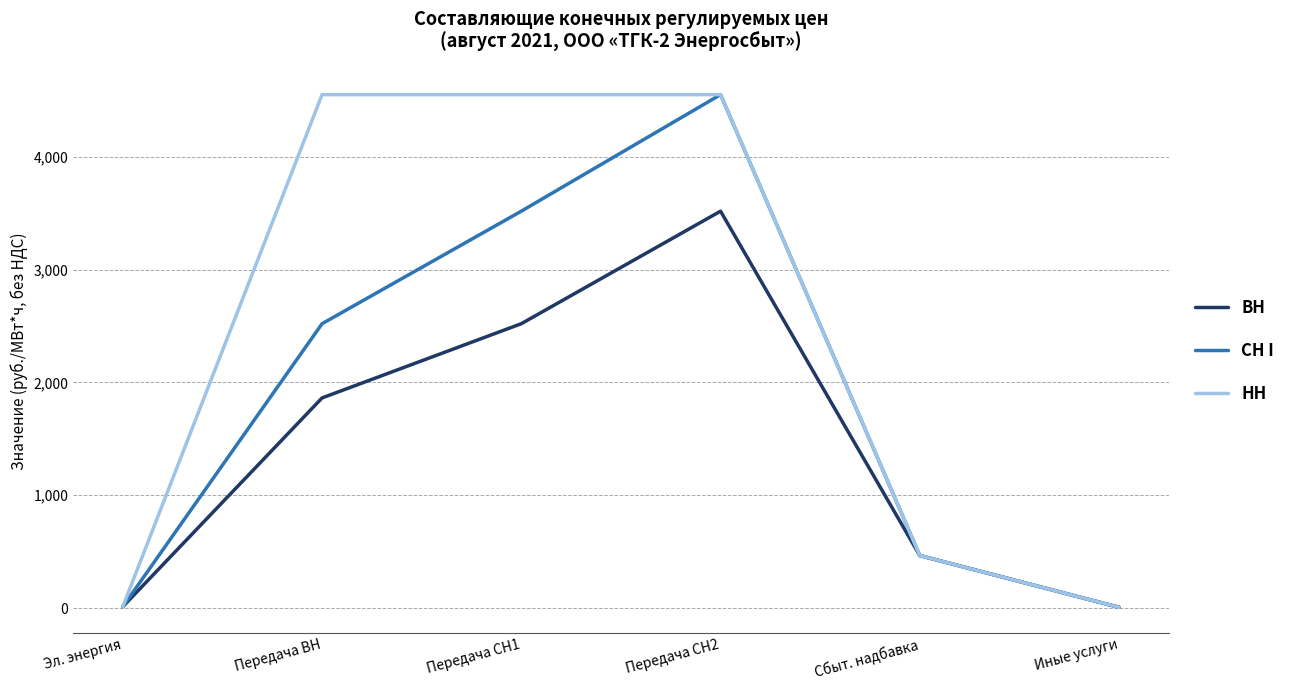

How many lines are shown in the chart?

3